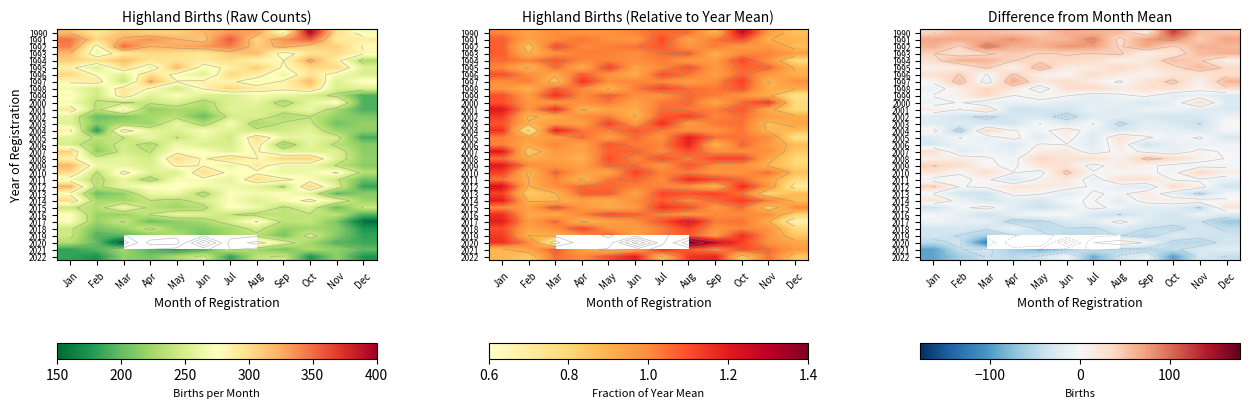

At how many categories does at least one series exceed -92?

12